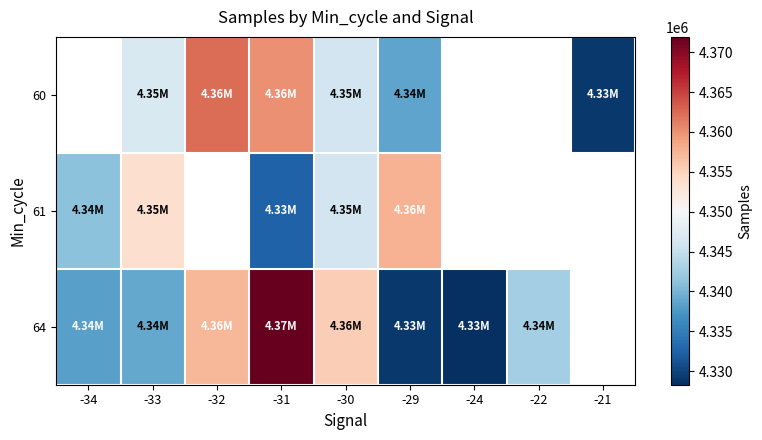

At which category is the sum across all series the highest?

-31